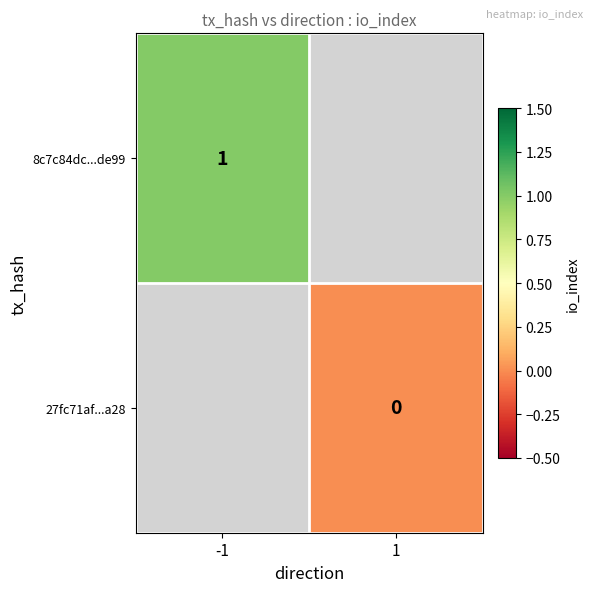

How many series are shown in this chart?

2